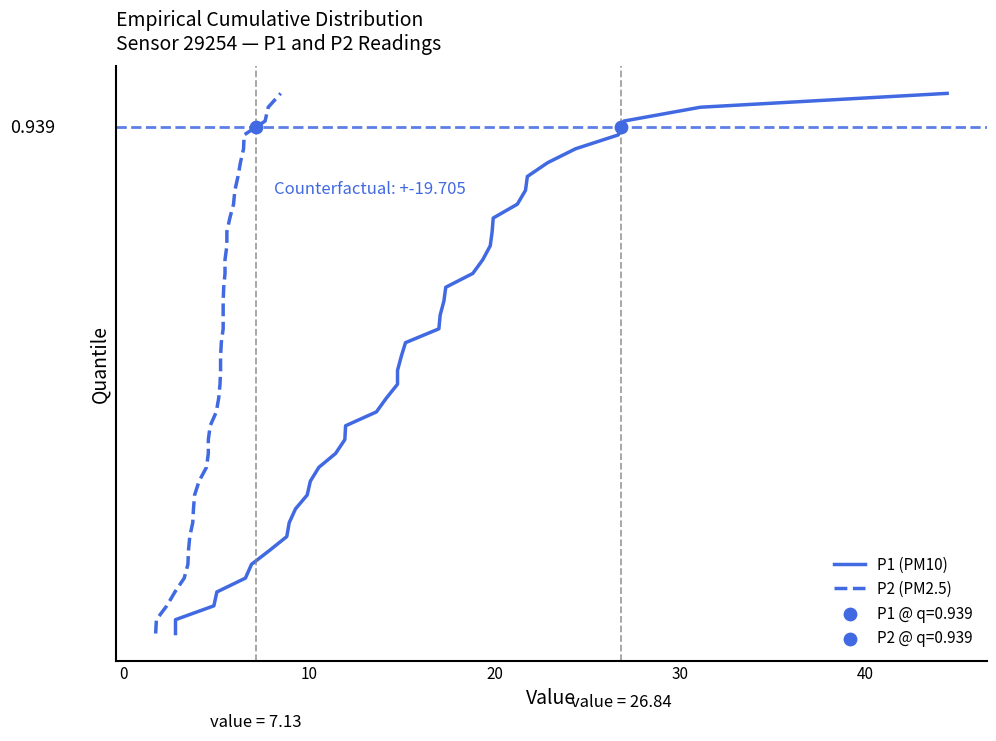

Which series contains the lowest Y value?

P1 (PM10)